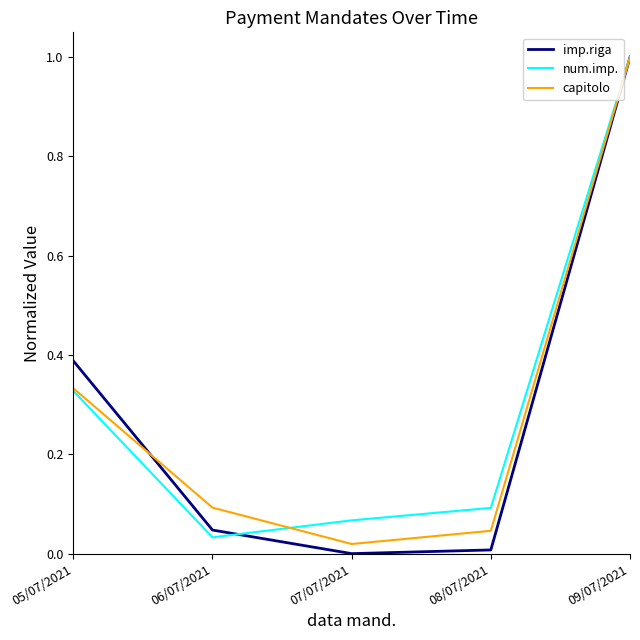

True or false: imp.riga has more than 0 points higher than both neighbors.

False